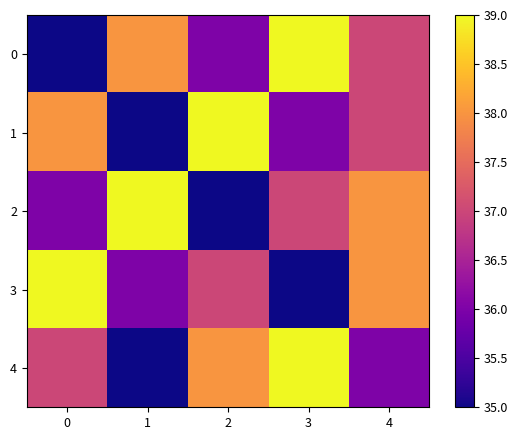

At how many categories does at least one series exceed 37?

5